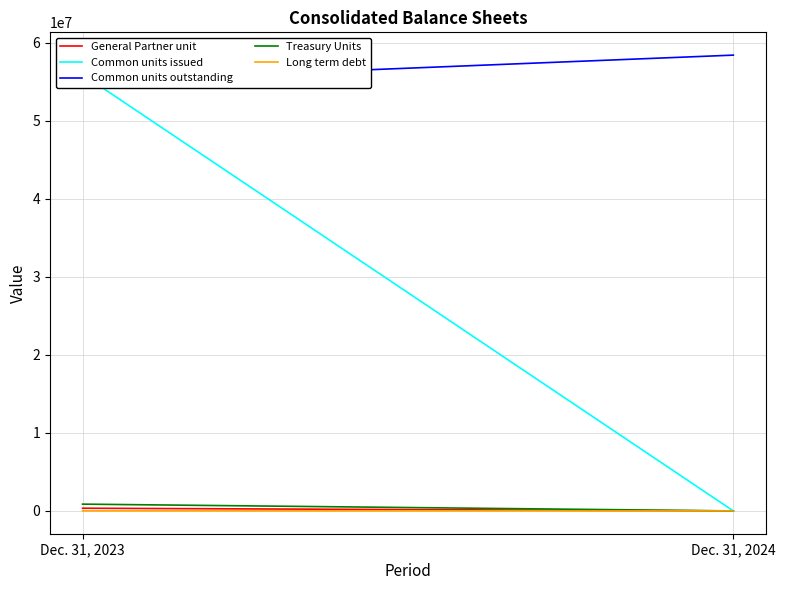

At which label is Treasury Units closest to 435261?

Dec. 31, 2023